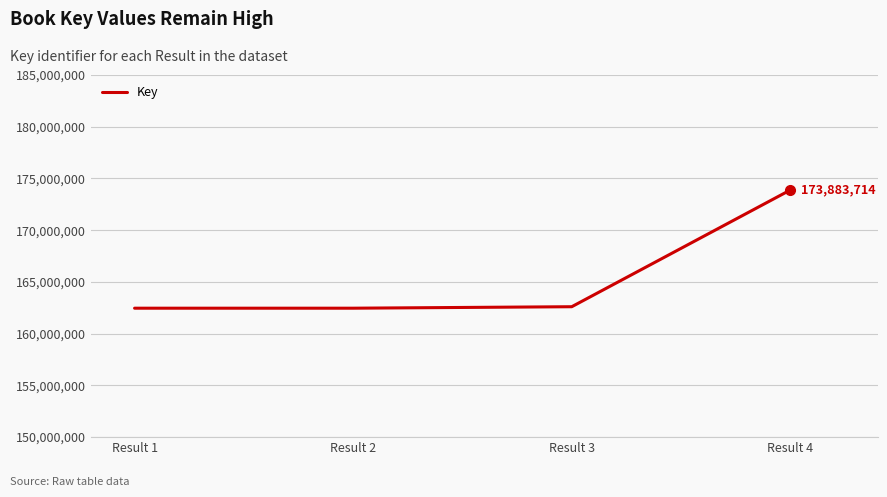

The value at Result 2 is 88079169. True or false?

False